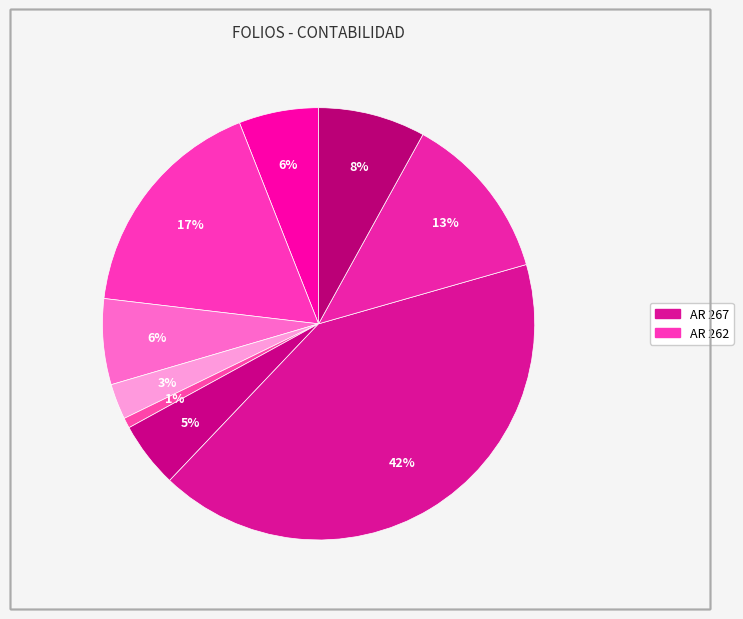

How many segments does this pie chart have?

9